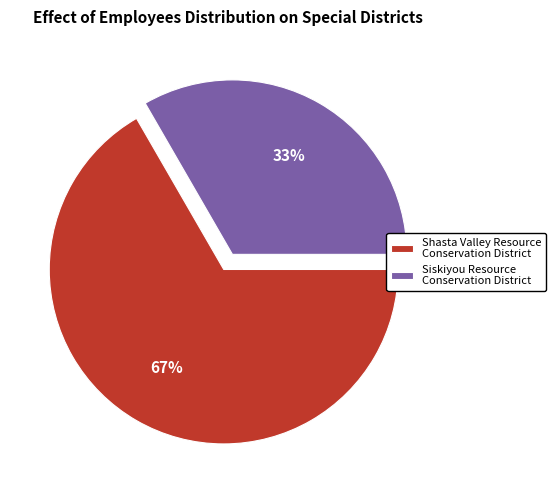

Combined, do Shasta Valley Resource Conservation District and Siskiyou Resource Conservation District account for over 50%?

Yes